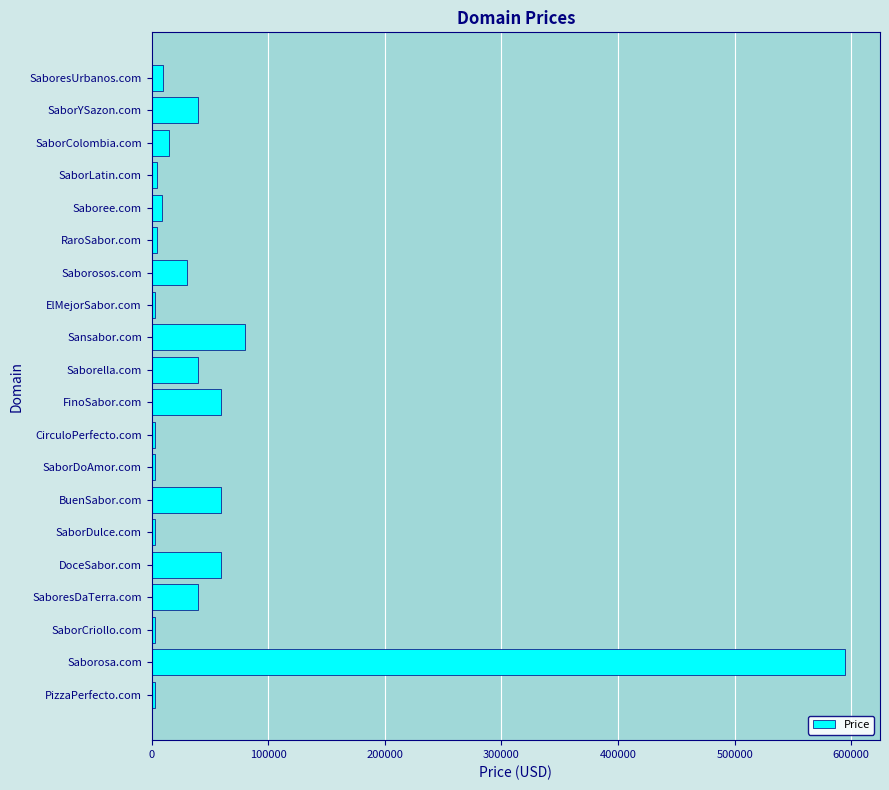

How many distinct data groups are displayed?

1